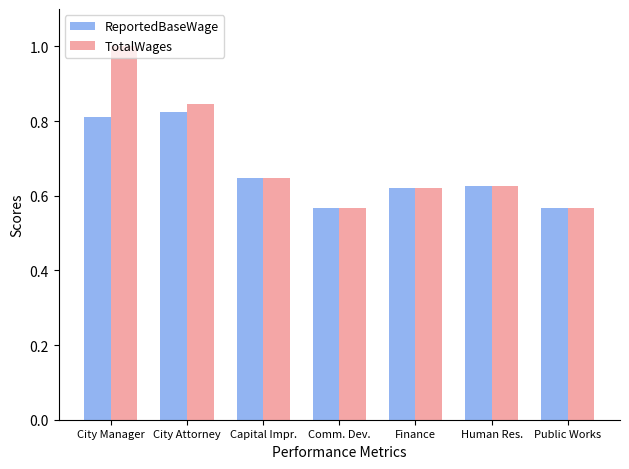

Is it true that TotalWages equals 0.2 at Public Works?

False